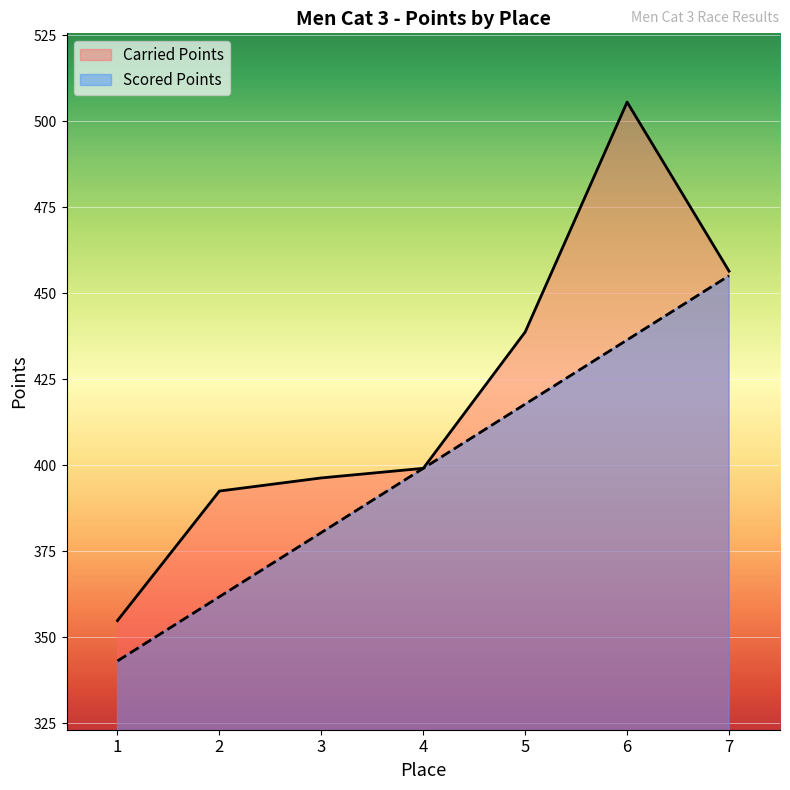

How many lines are shown in the chart?

2